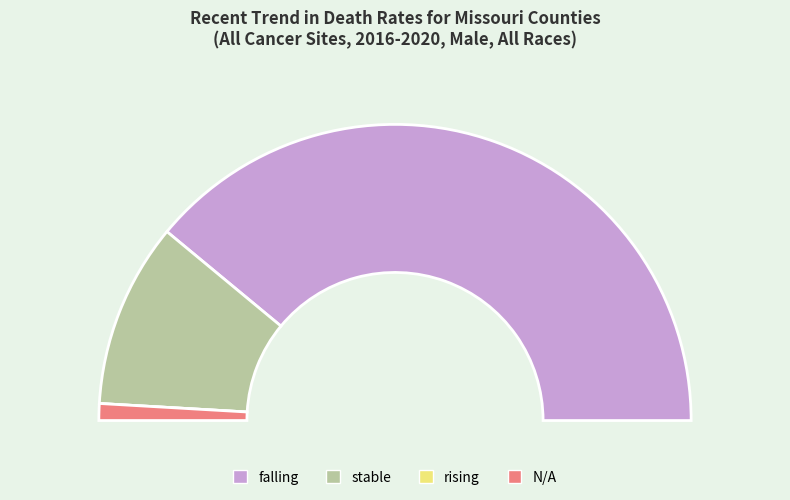

Between stable and rising, which is larger?

stable